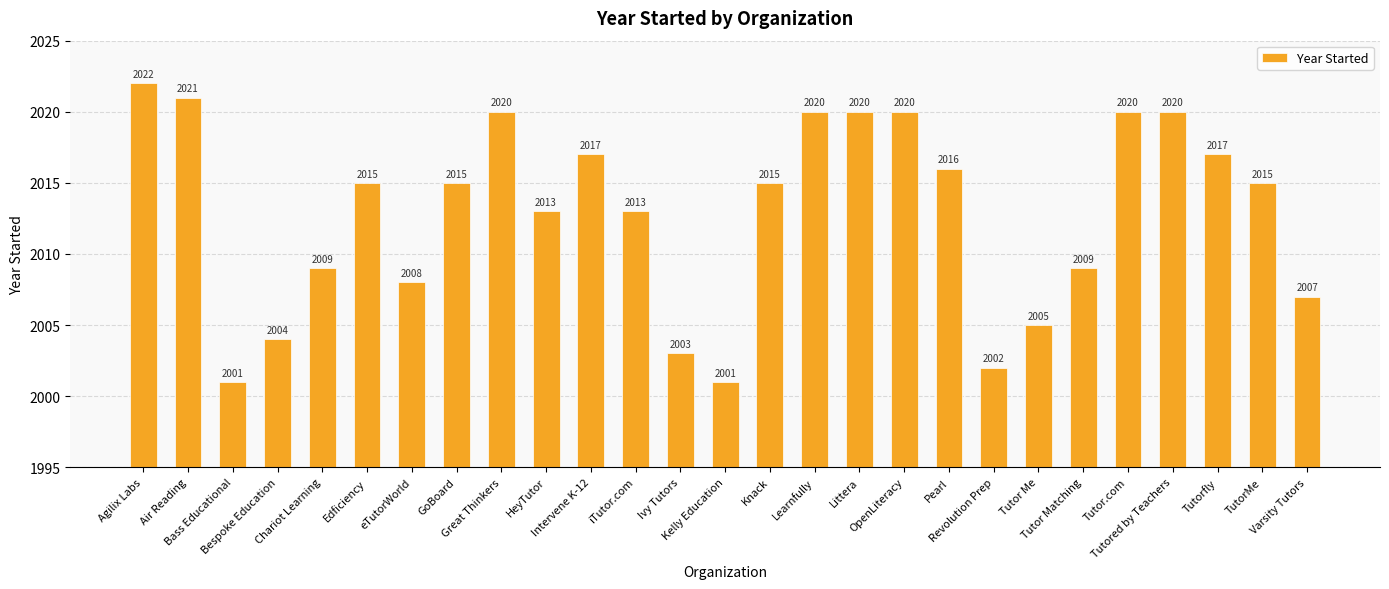

Reading left to right, transcribe all the data shown in this chart.

2022	2021	2001	2004	2009	2015	2008	2015	2020	2013	2017	2013	2003	2001	2015	2020	2020	2020	2016	2002	2005	2009	2020	2020	2017	2015	2007